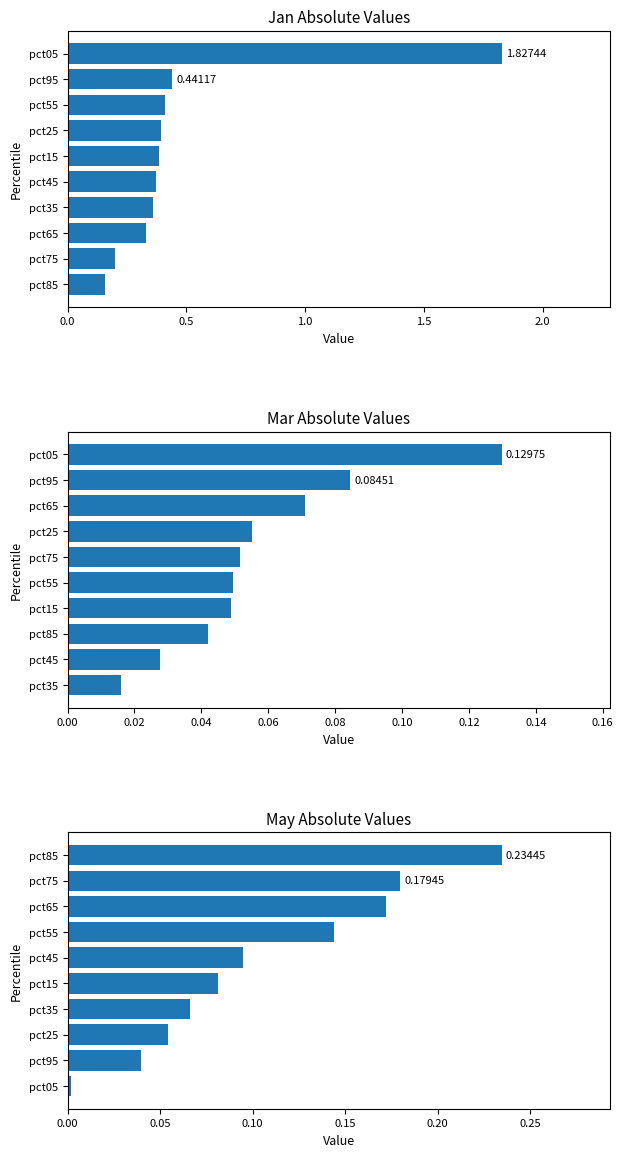

What is the sum of the Mar values at pct05 and pct85?

0.2